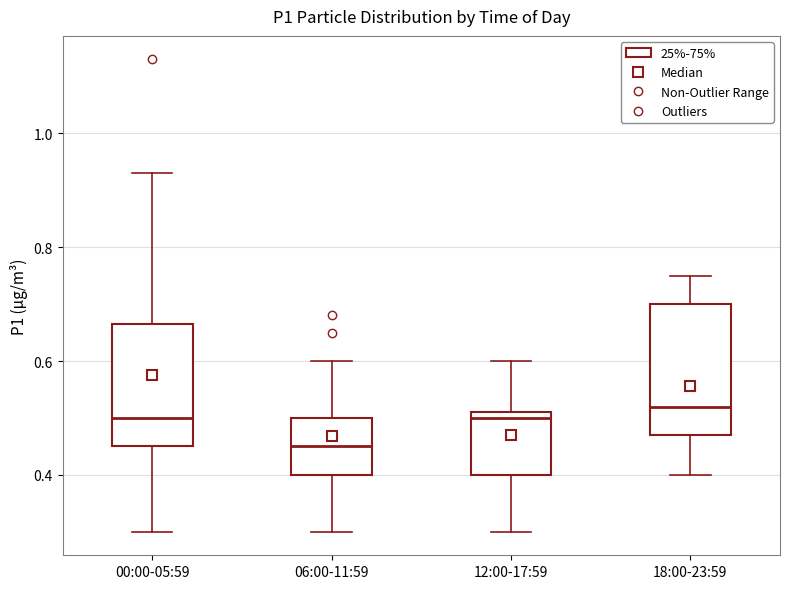

Reading left to right, transcribe this box plot: for each box, give where its median line is, the range the box spans, and where its two whiskers end, as read against the y-axis. The values are not printed on the chart, so give them approximately, as read against the axis.

00:00-05:59: median 0.50, box 0.46 to 0.66, whiskers 0.30 to 0.94
06:00-11:59: median 0.46, box 0.40 to 0.50, whiskers 0.30 to 0.60
12:00-17:59: median 0.50, box 0.40 to 0.52, whiskers 0.30 to 0.60
18:00-23:59: median 0.52, box 0.48 to 0.70, whiskers 0.40 to 0.76